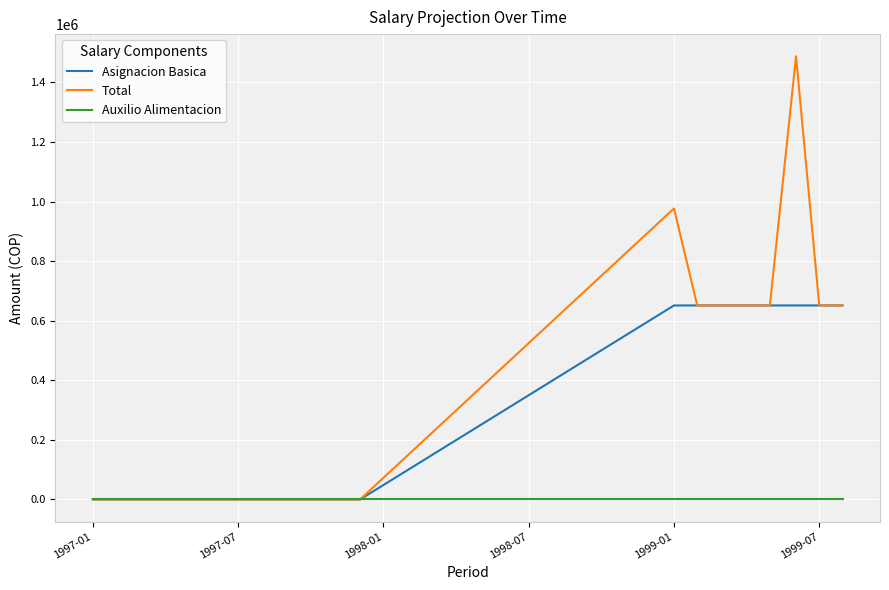

Which series has the largest range (max minus min)?

Total